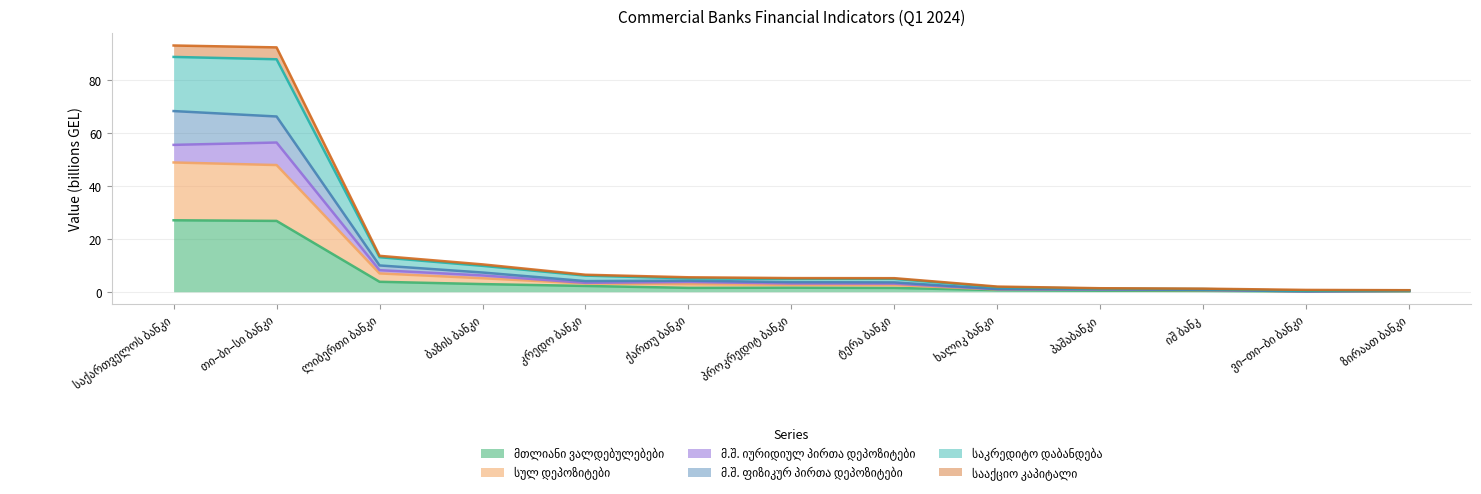

The value of საკრედიტო დაბანდება at ზირაათ ბანკი is 1.0. True or false?

False